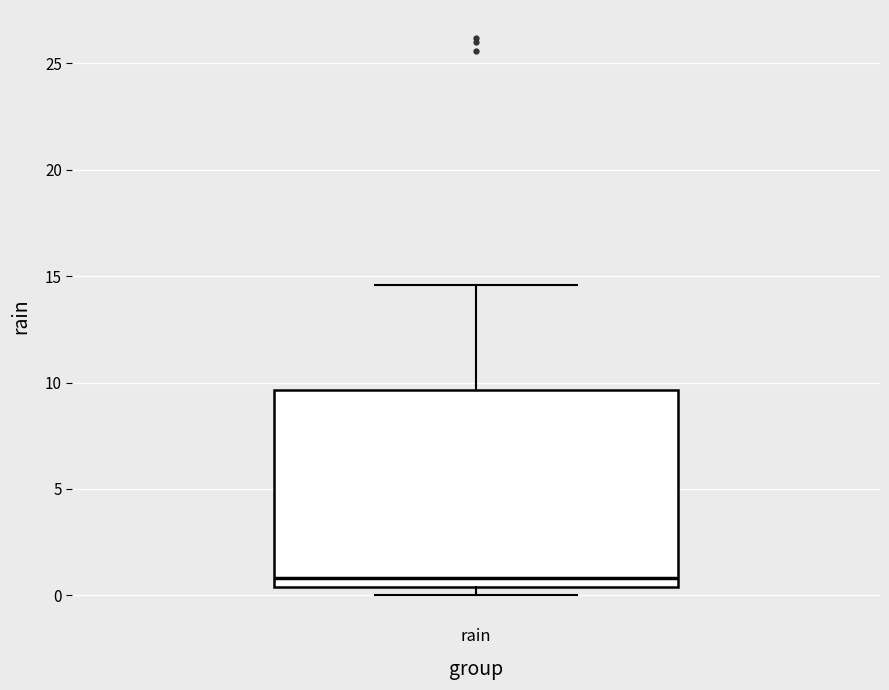

Where does the median line of the box for rain sit on the y-axis? The values are not printed on the chart, so give them approximately, as read against the axis.

1.0